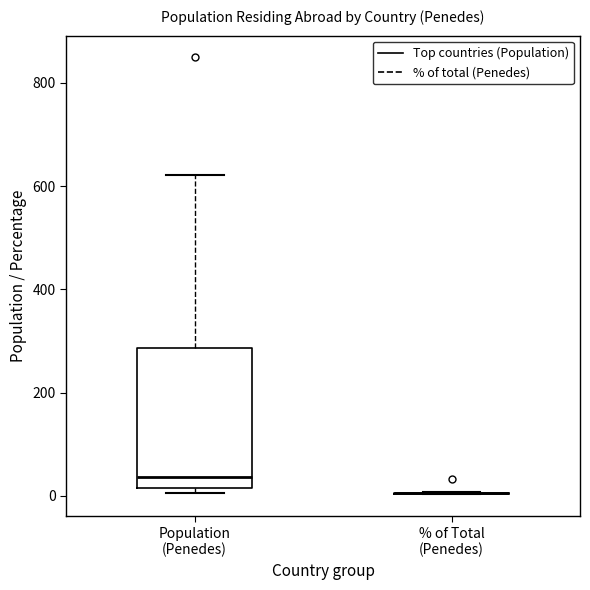

Reading left to right, read every box against the y-axis: the position of its median line, the range the box covers, and the ends of its whiskers. The values are not printed on the chart, so give them approximately, as read against the axis.

Population (Penedes): median 40, box 20 to 280, whiskers 0 to 620
% of Total (Penedes): box collapsed to a line at 0, whiskers 0 to 0